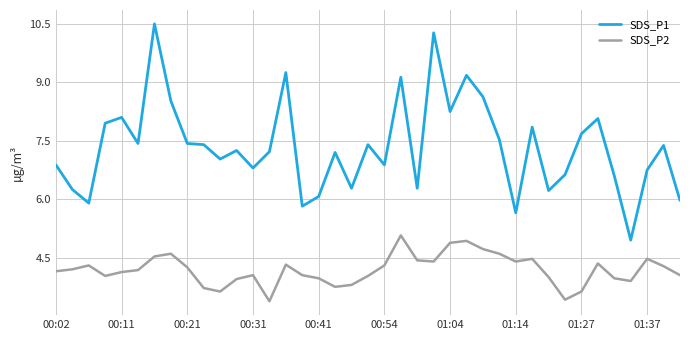

List the series in order of their overall mean, highest first.

SDS_P1, SDS_P2